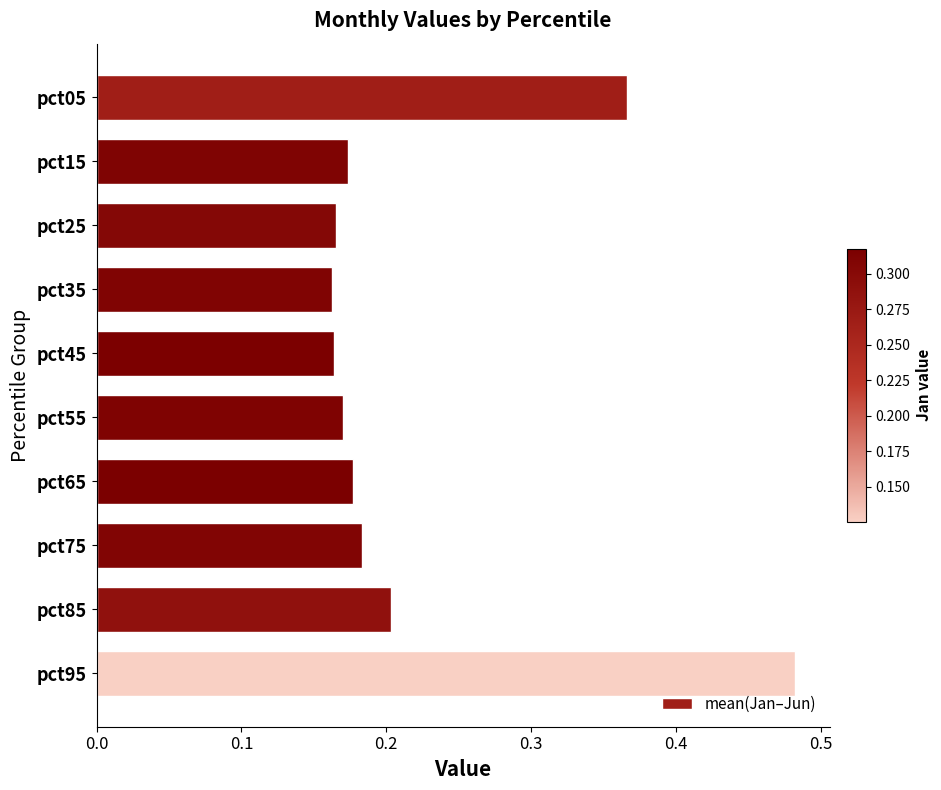

How many bars are there in total?

10